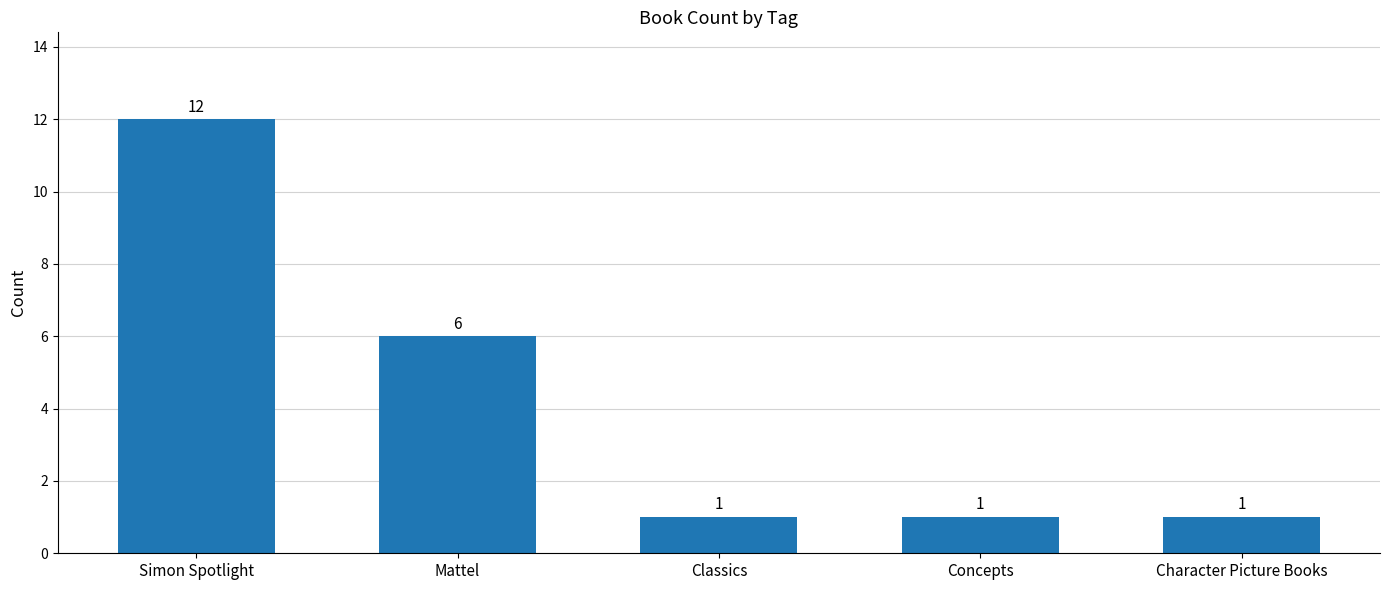

What is the value of the 1st bar from the left?

12